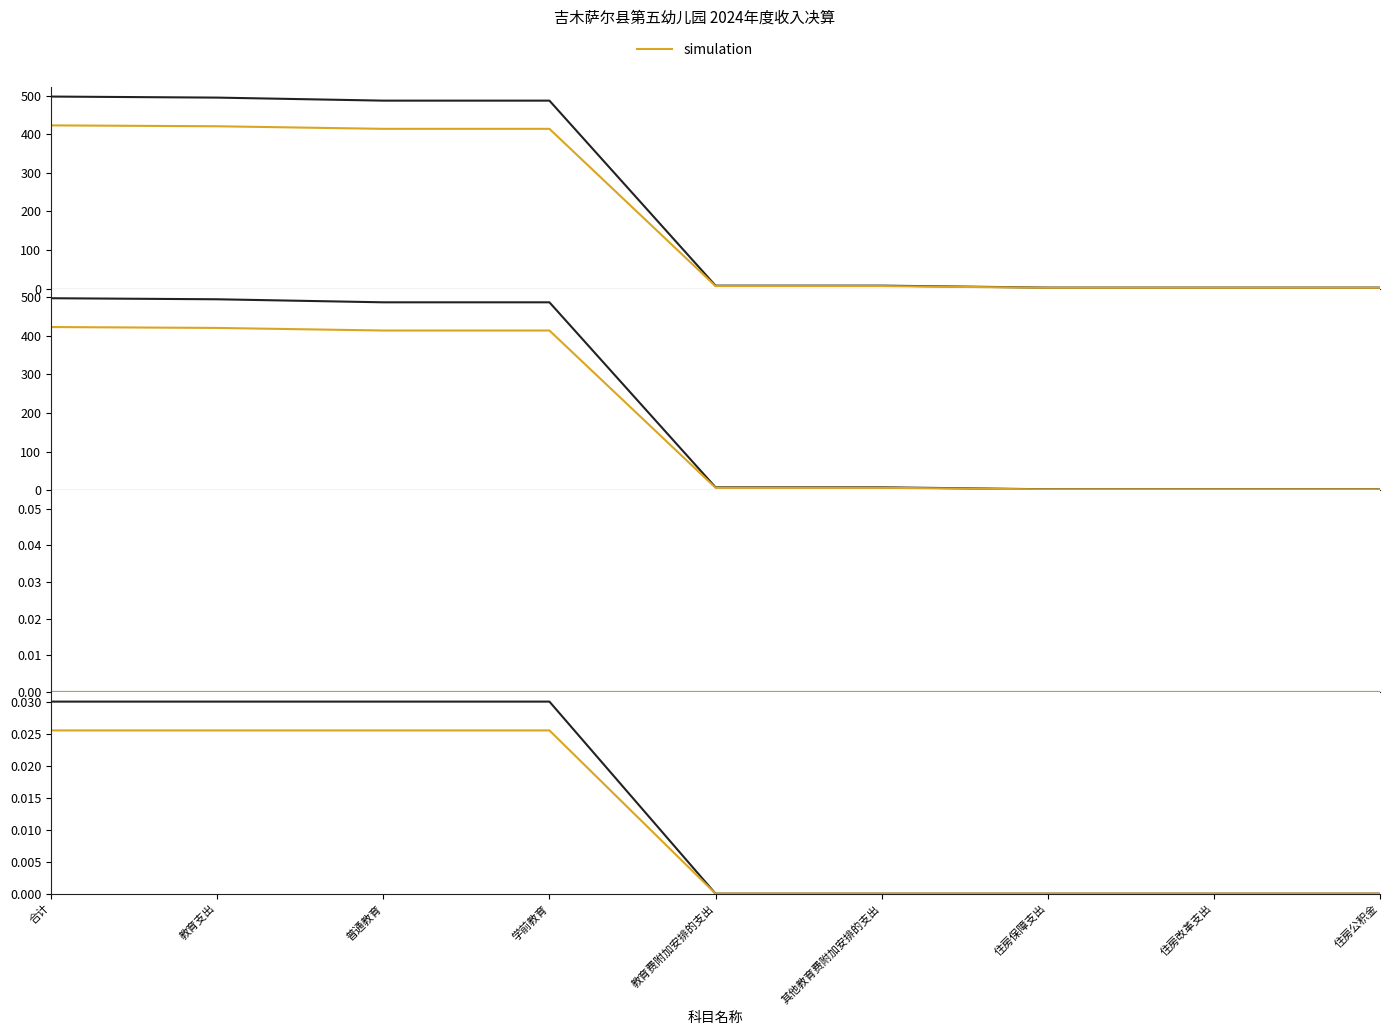

At which label is 事业收入小计 closest to 0?

合计